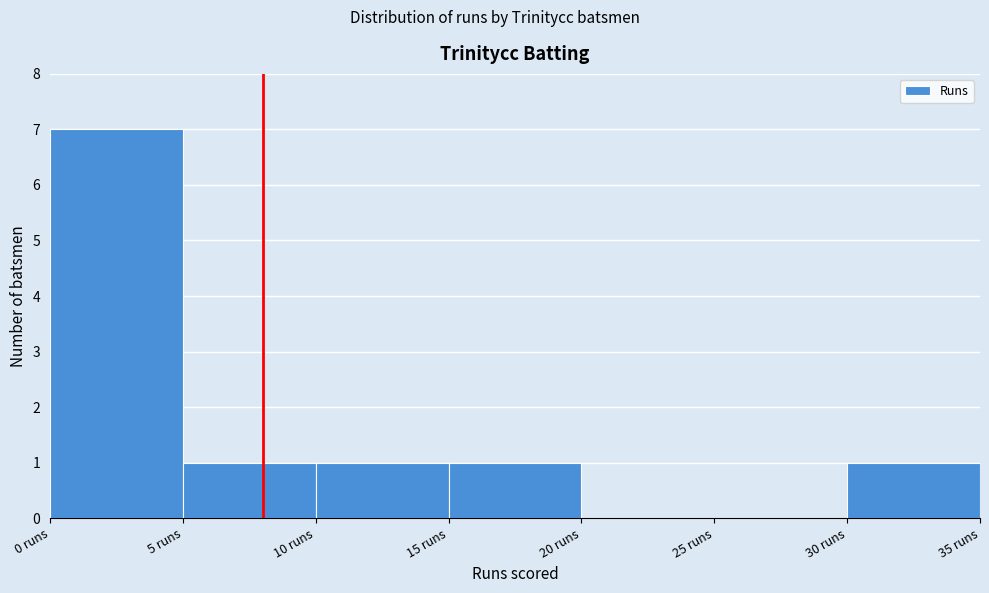

How tall is the bar that spans 15 to 20 on the x-axis? The values are not printed on the chart, so give them approximately, as read against the axis.

1